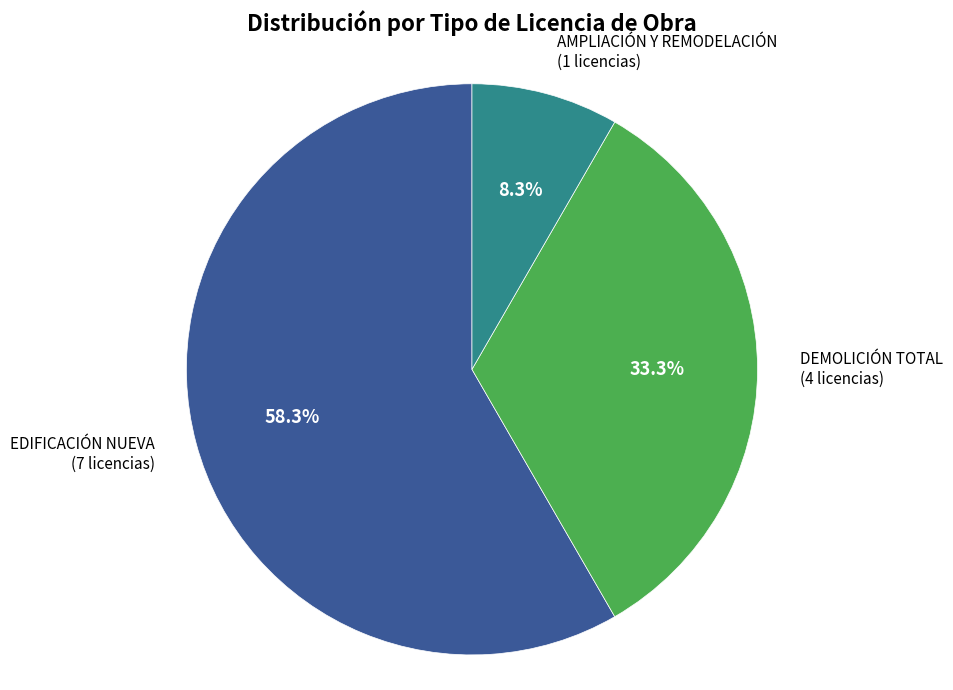

Which category accounts for the majority?

EDIFICACIÓN NUEVA